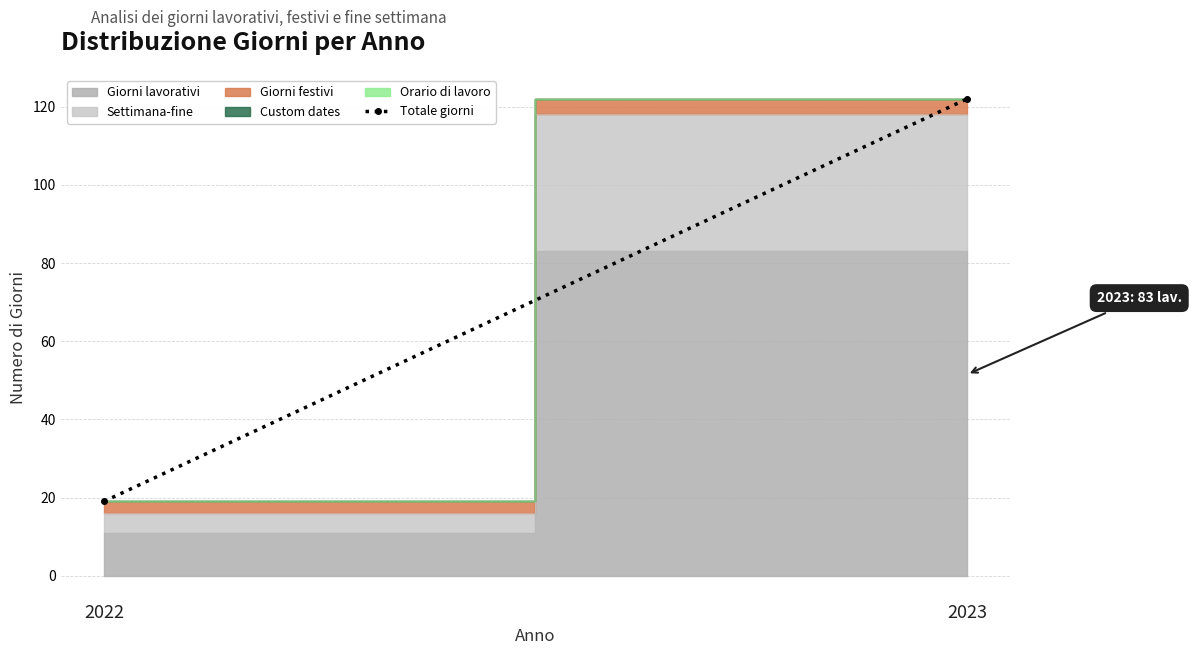

The value at 2023 is 122. True or false?

True